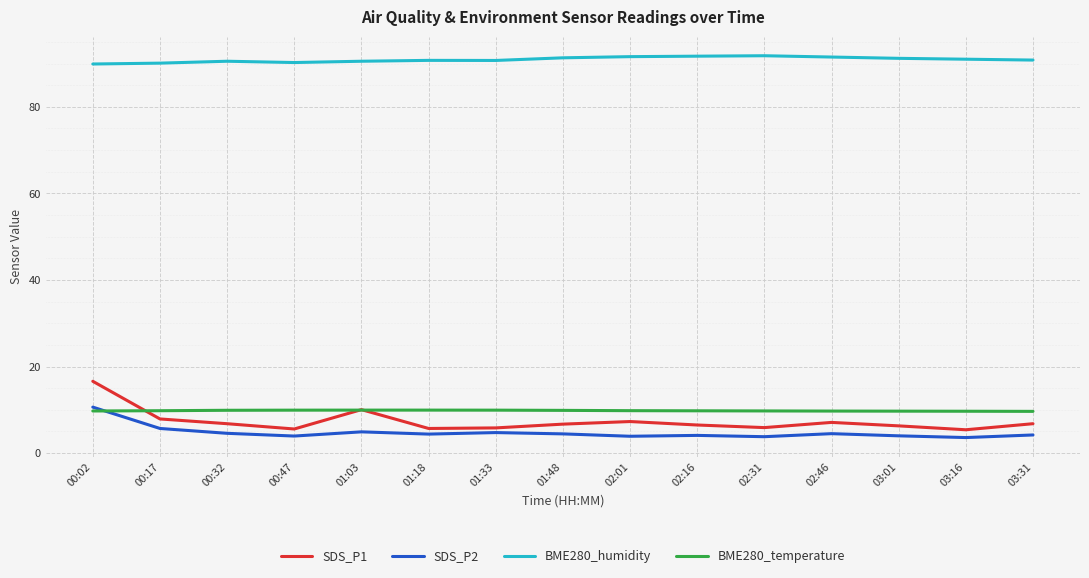

True or false: BME280_temperature and BME280_humidity cross at least once.

False